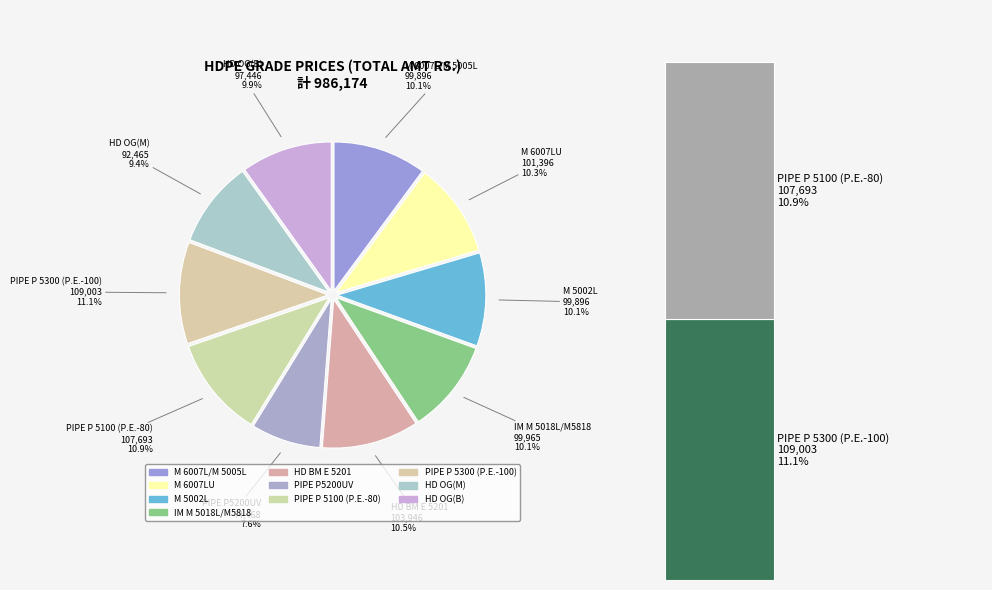

What is the largest slice in the pie chart?

PIPE P 5300 (P.E.-100)